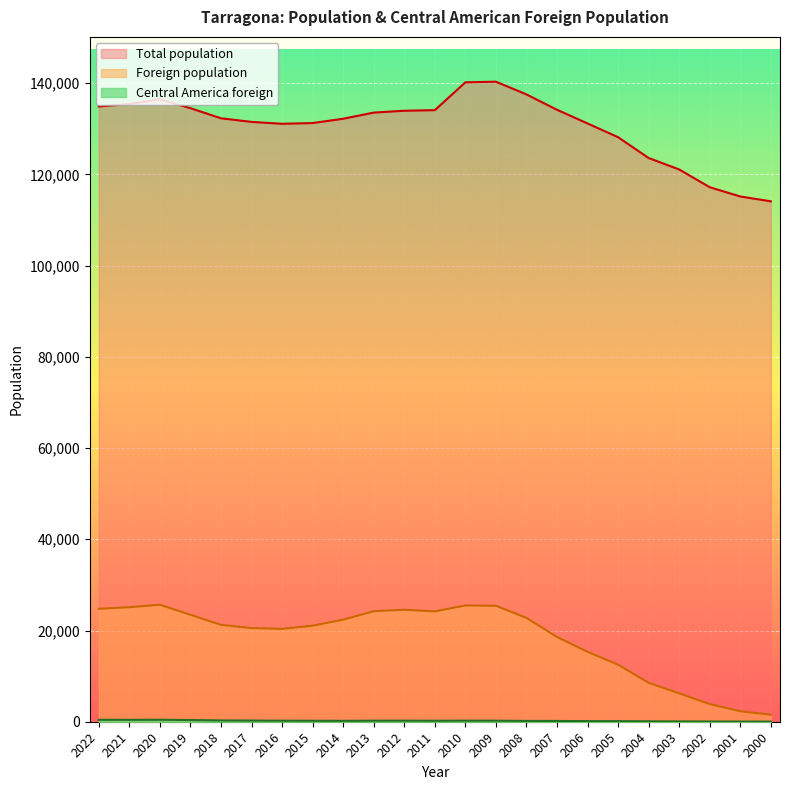

Count the number of categories in the chart.

23